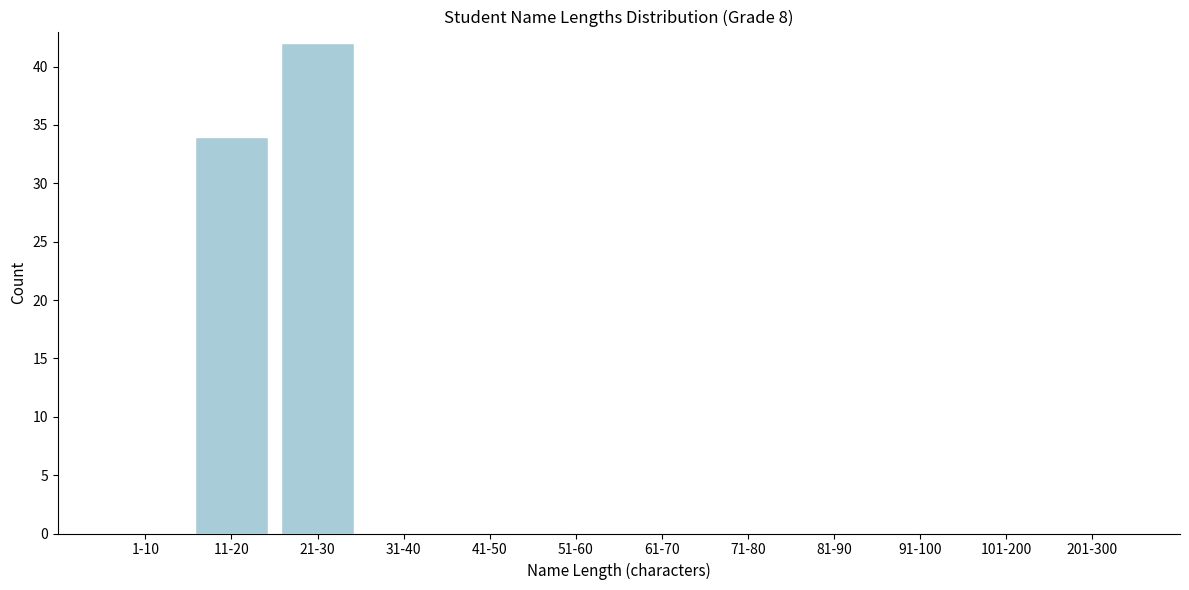

Reading left to right, transcribe all the data shown in this chart.

1-10=0	11-20=34	21-30=42	31-40=0	41-50=0	51-60=0	61-70=0	71-80=0	81-90=0	91-100=0	101-200=0	201-300=0